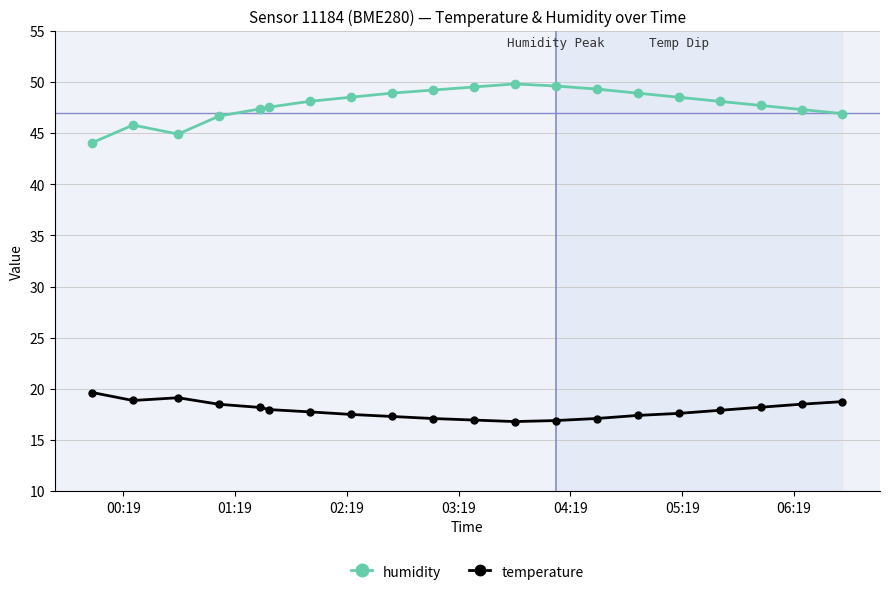

True or false: temperature and humidity cross at least once.

False